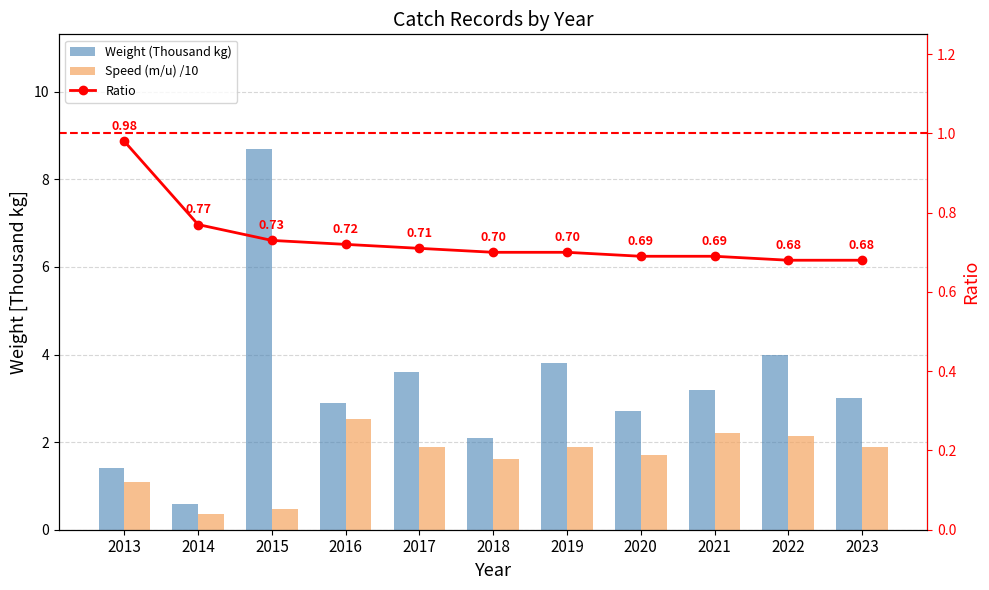

Count the number of data series in this chart.

3